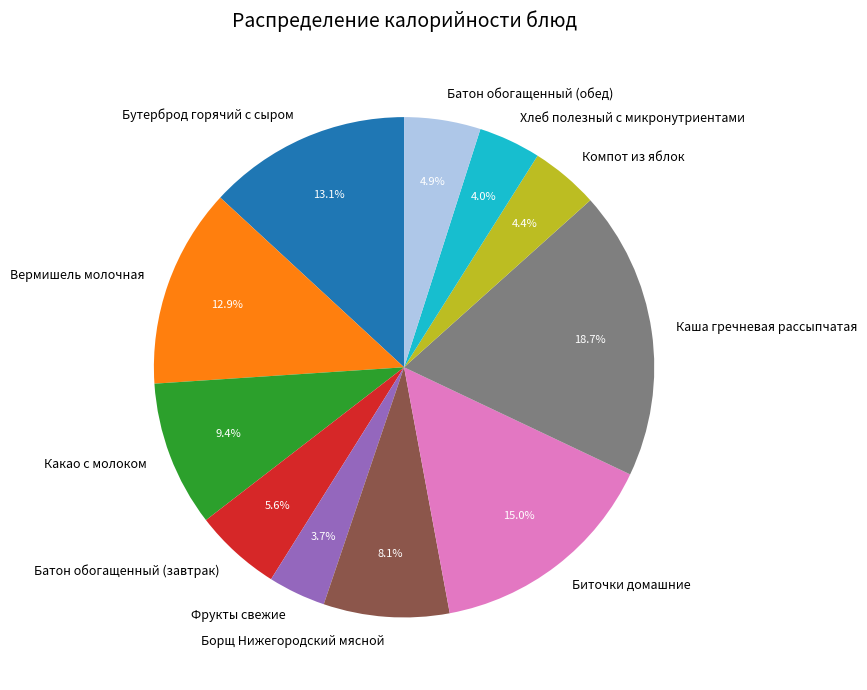

To the nearest percent, what is the difference between the Компот из яблок and Бутерброд горячий с сыром slice percentages?

9%